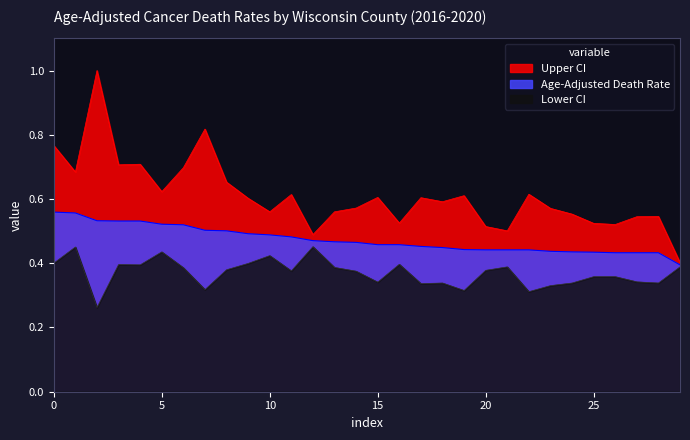

Which series has the largest total across all categories?

Upper CI